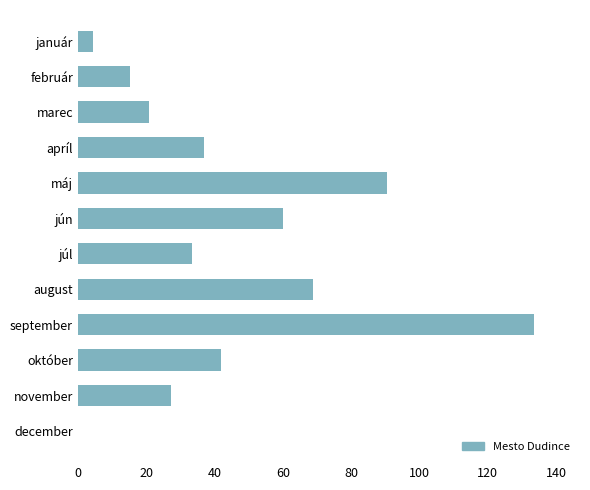

Are the bars grouped side by side (vs. stacked)?

No